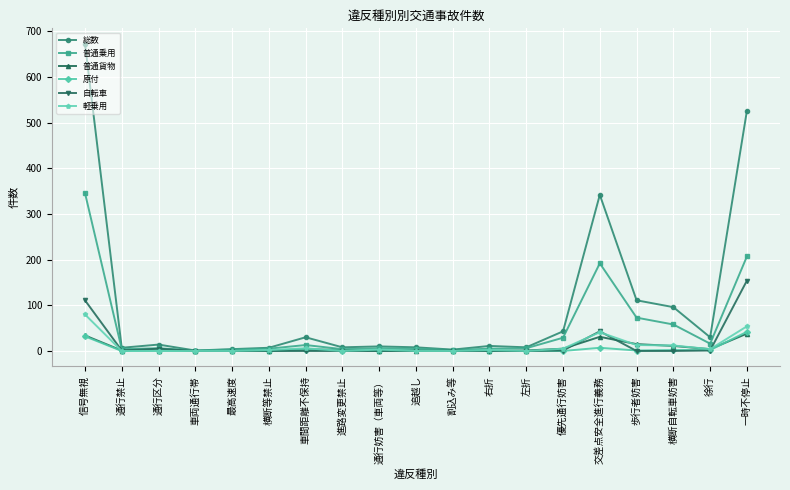

What is the sum of the 自転車 values at 通行妨害（車両等） and 通行禁止?

1